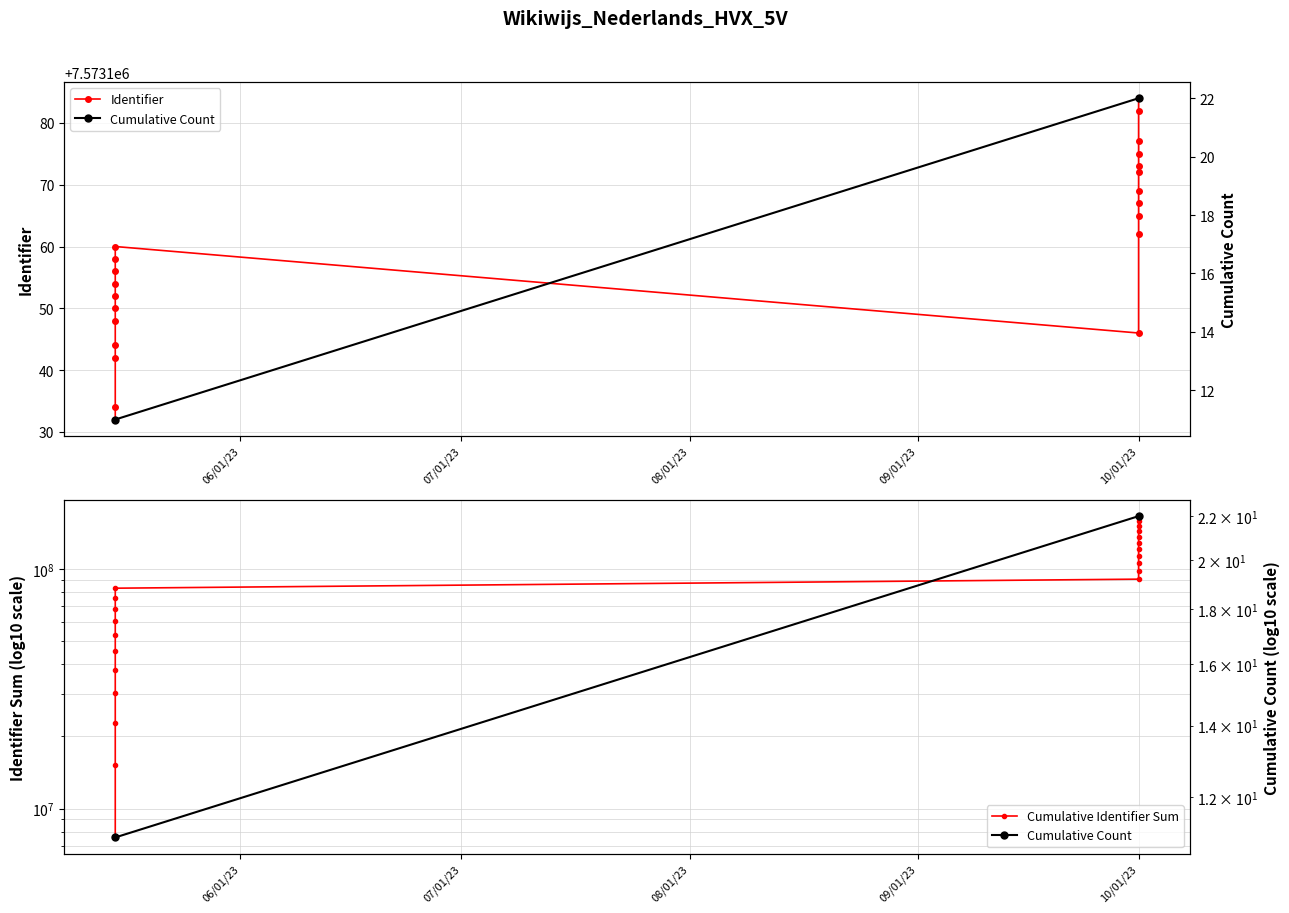

Is it true that the value at Opdracht Eindoordeel is 128785820?

False